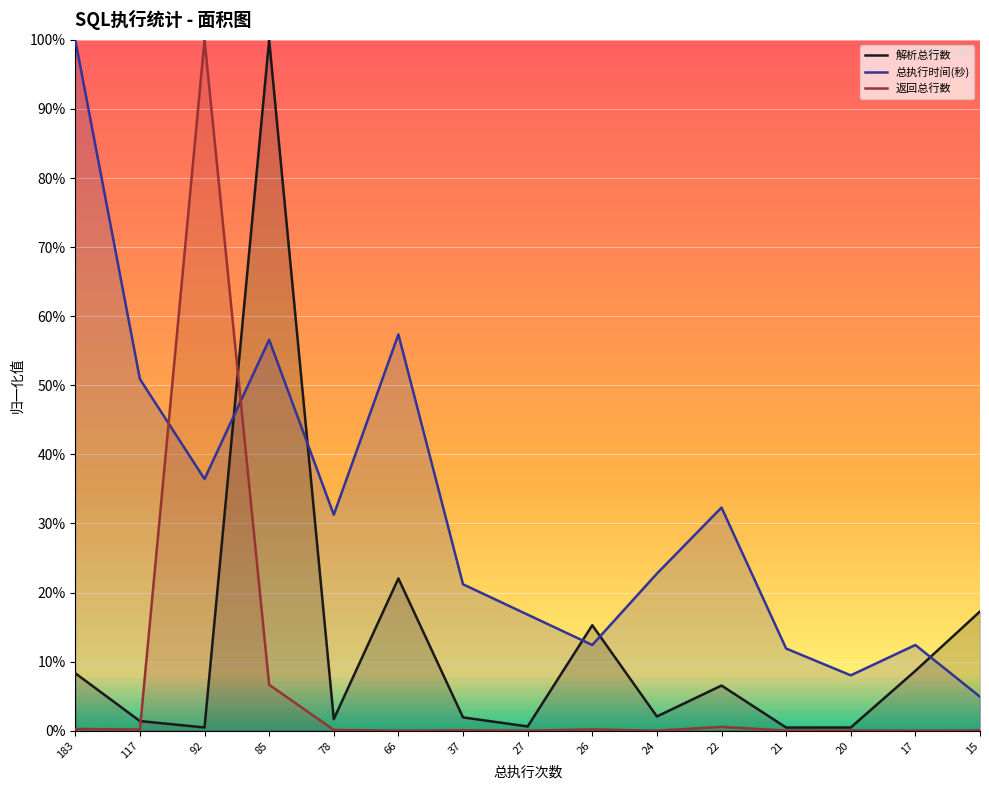

What are all the series names shown in the legend?

解析总行数, 总执行时间(秒), 返回总行数